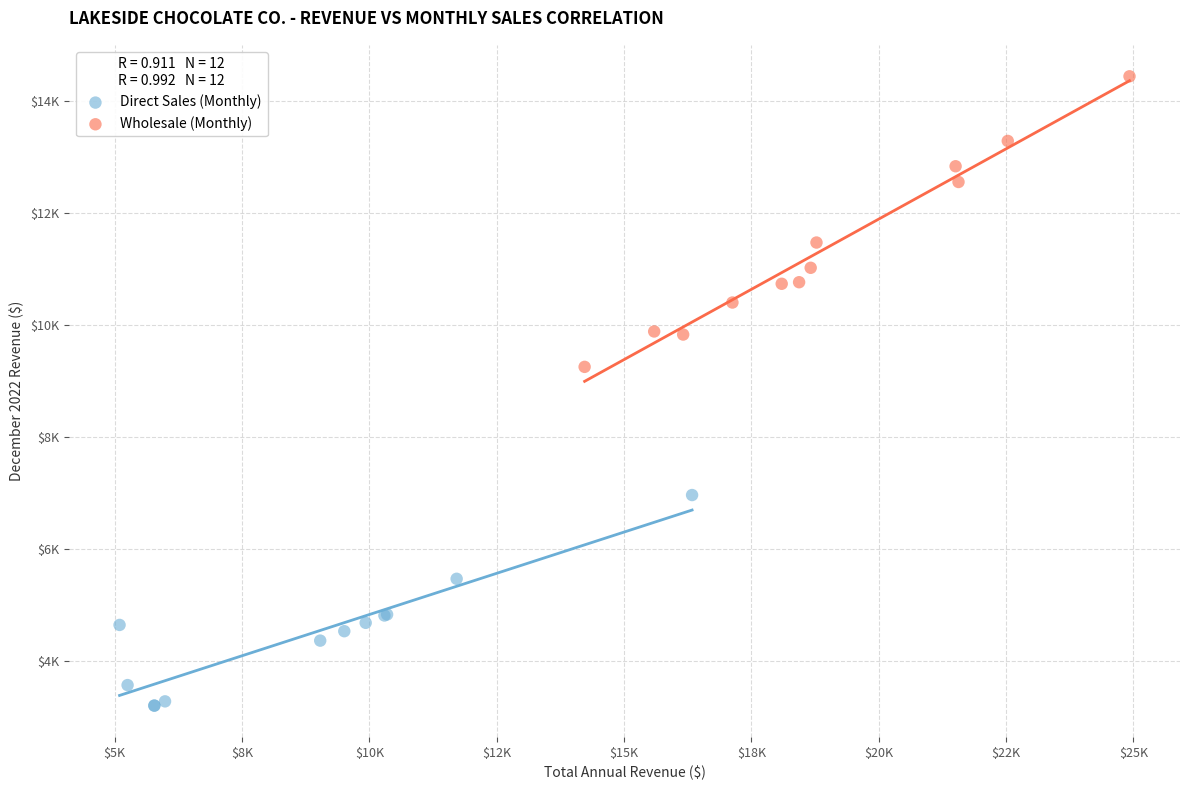

Which series reaches the maximum Y coordinate?

Wholesale (Monthly)